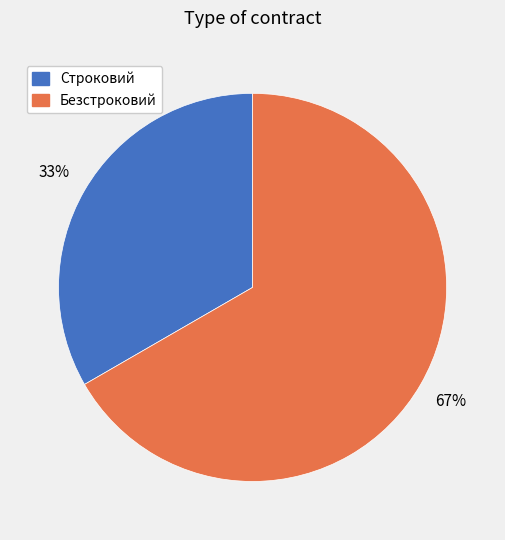

Count the number of slices in the pie.

2